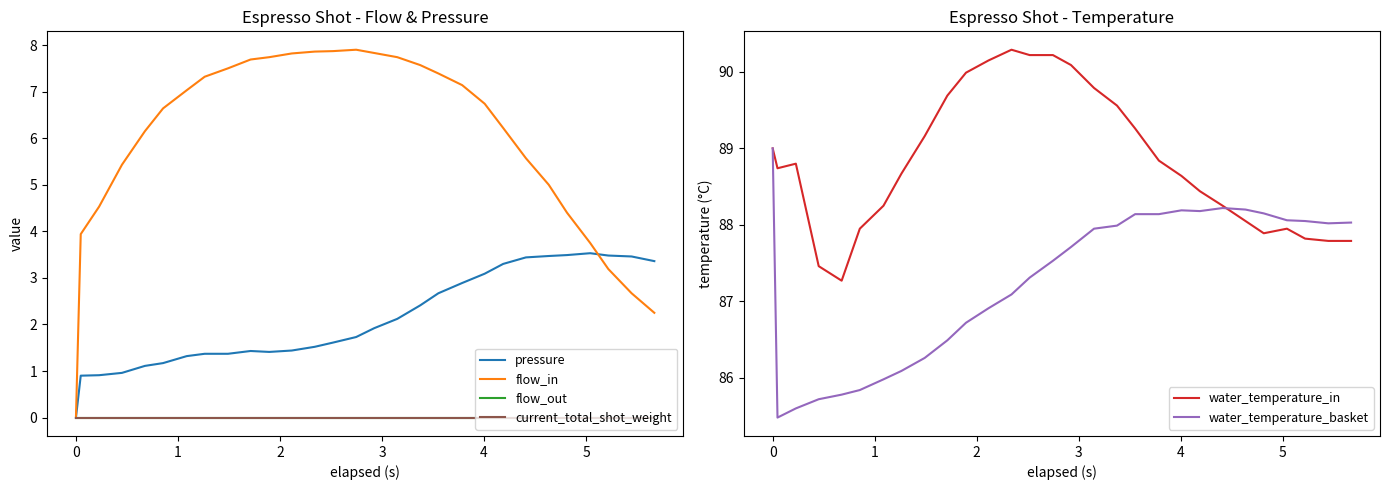

What is the lowest value of the water_temperature_basket series?

85.5